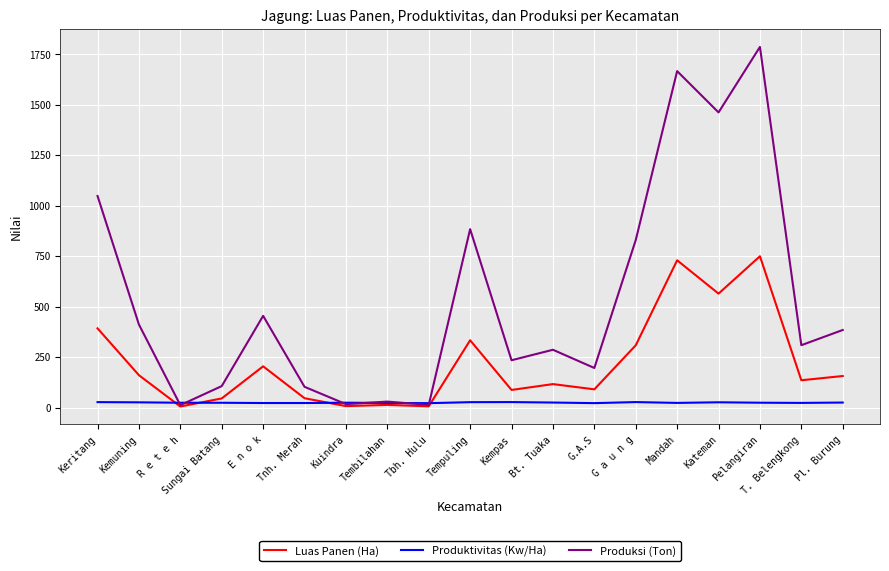

At which label does Produksi (Ton) first exceed 308?

Keritang